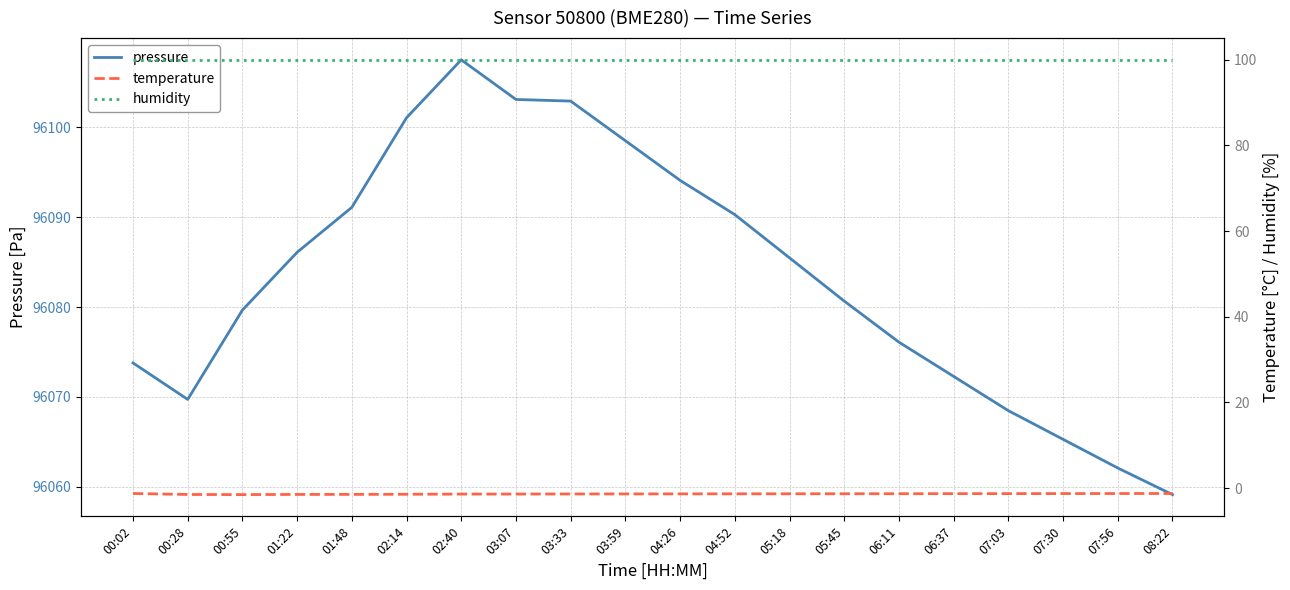

True or false: pressure and humidity intersect in this chart.

False